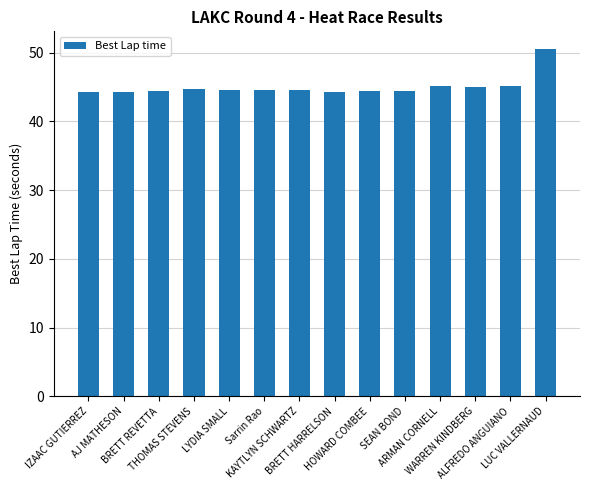

What is the smallest value displayed?

44.2